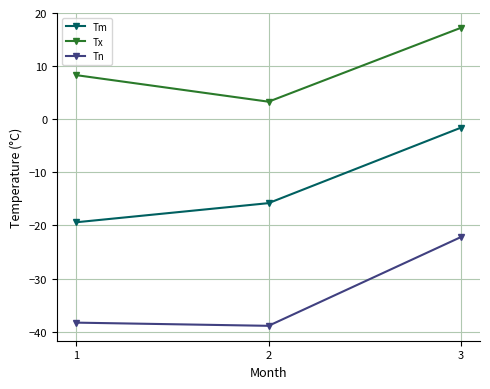

What is the greatest value displayed?

17.2